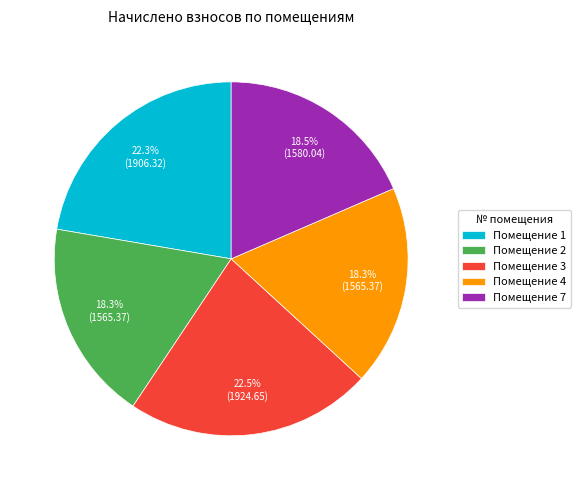

Approximately how many times larger is the value at Помещение 2 compared to Помещение 3?

0.8